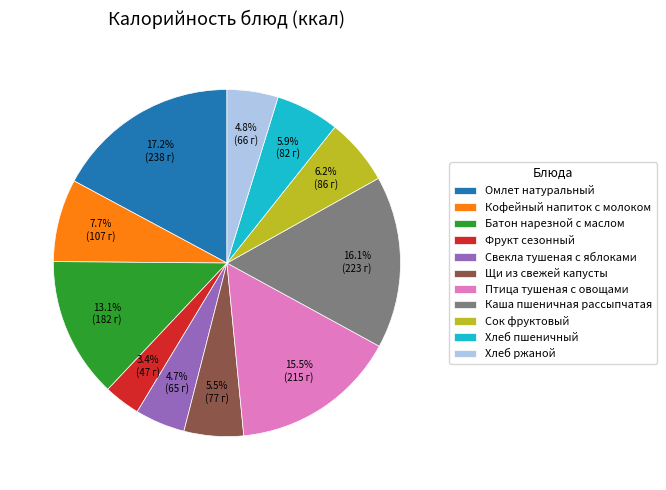

Which has a higher value, Свекла тушеная с яблоками or Каша пшеничная рассыпчатая?

Каша пшеничная рассыпчатая